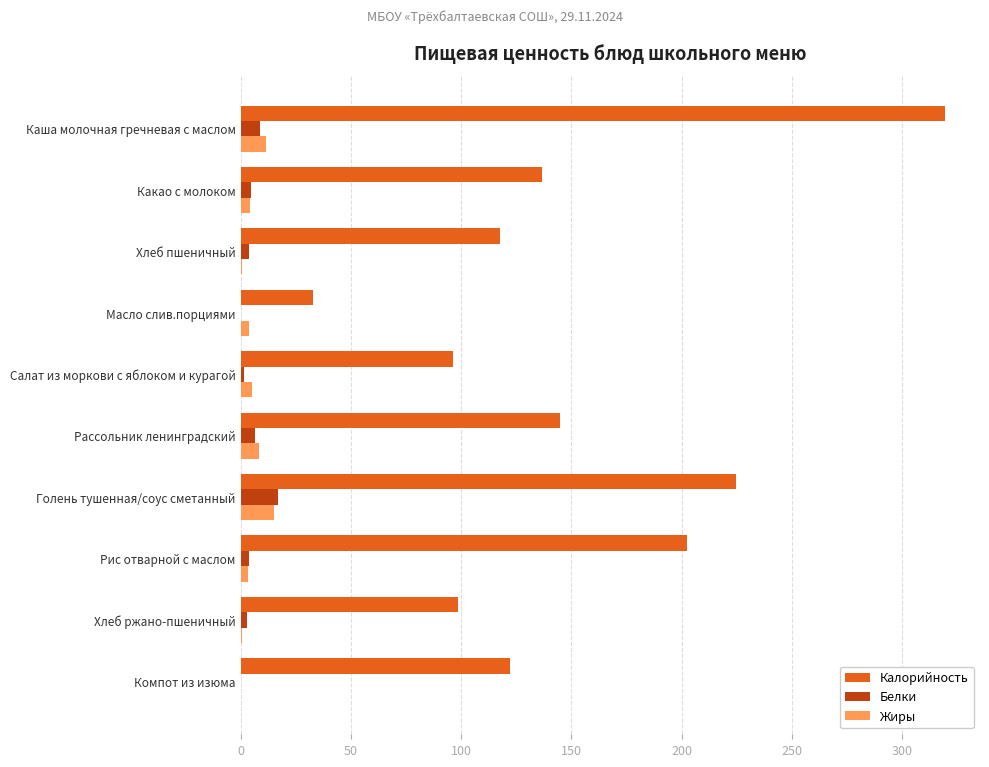

Read the Жиры value at Голень тушенная/соус сметанный.

15.1